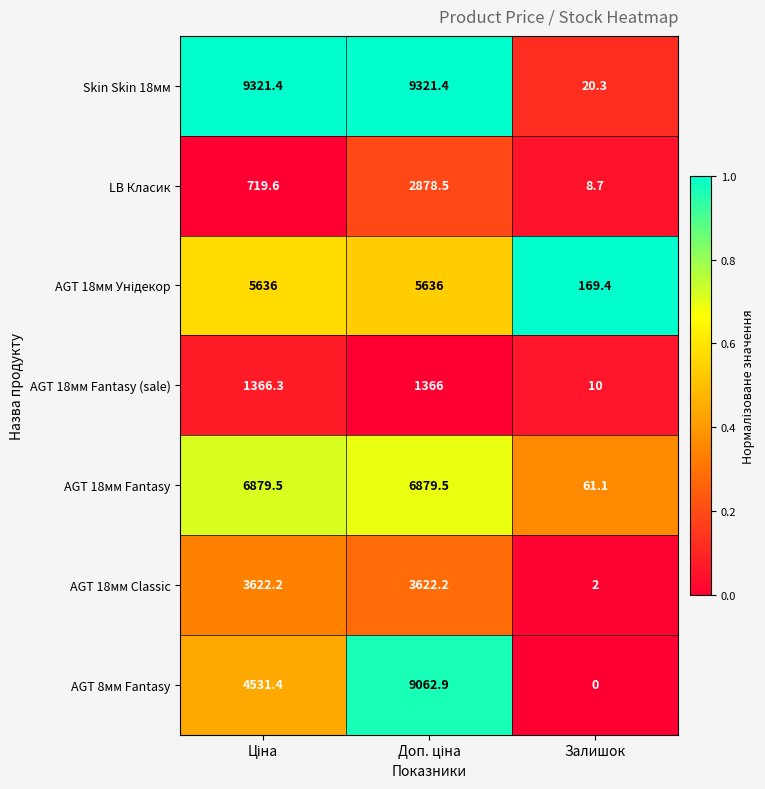

How many data points in LB Класик are above 719?

2